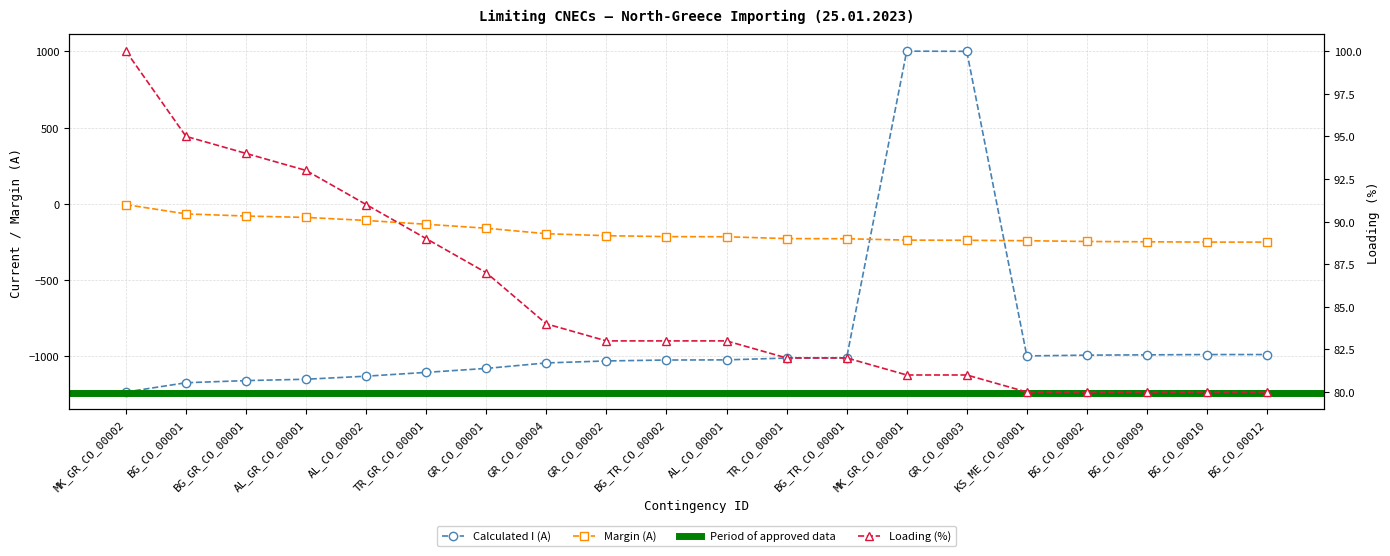

What is the difference between the Margin (A) values at AL_GR_CO_00001 and BG_CO_00002?

158